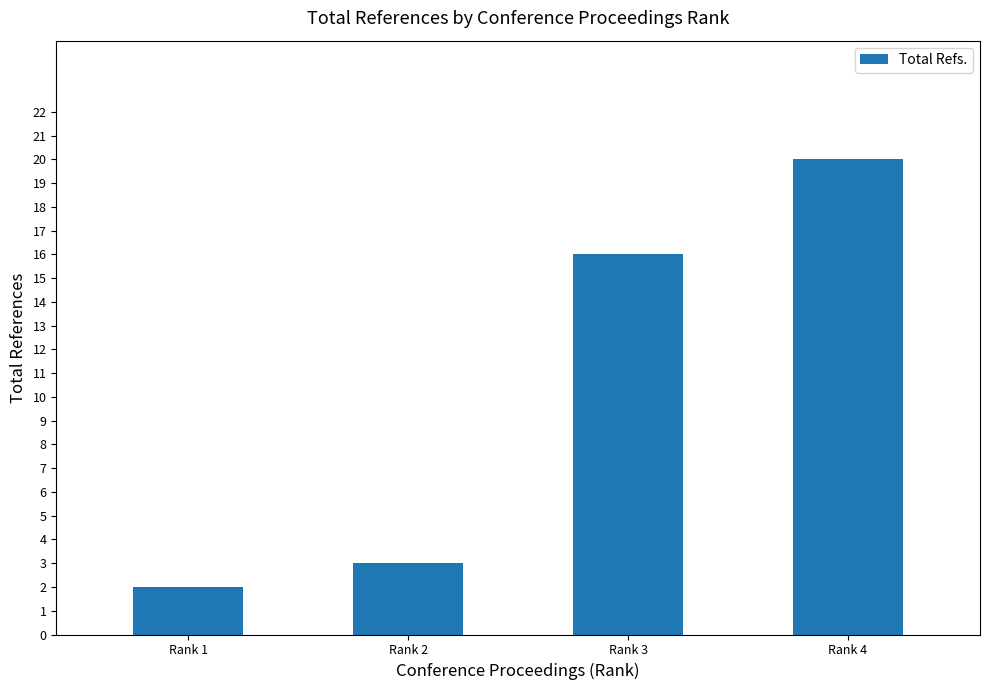

Rank the categories by value from highest to lowest.

Rank 4, Rank 3, Rank 2, Rank 1